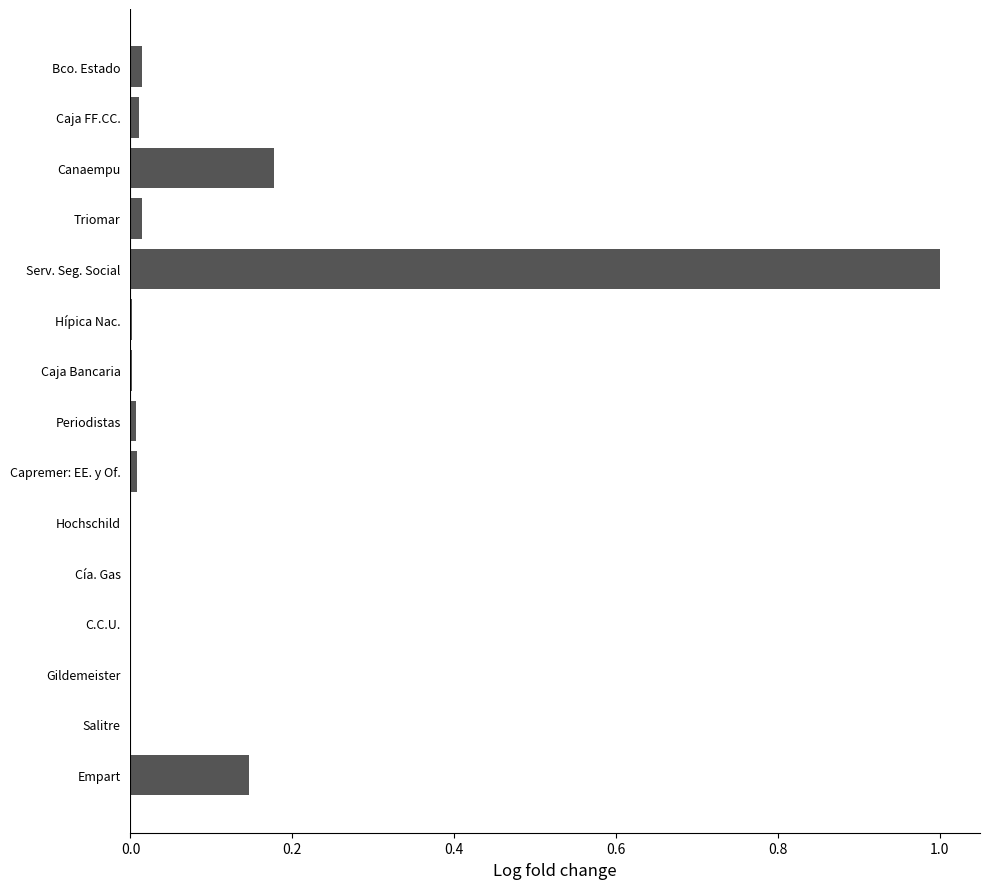

Which category has the highest value across all series?

Serv. Seg. Social